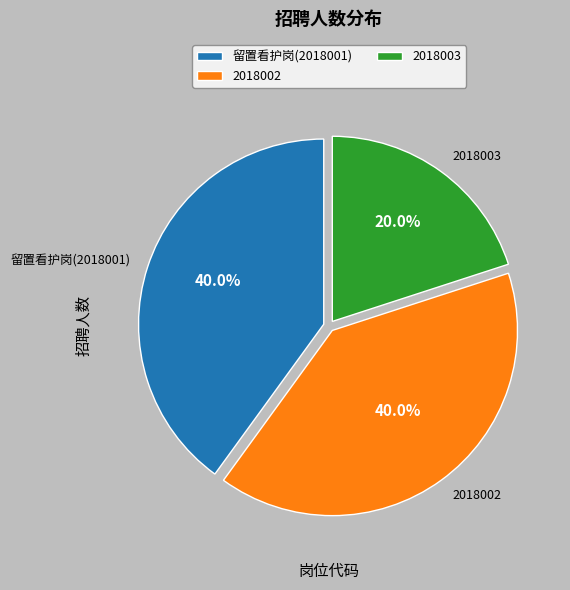

What is the total percentage of 2018002 and 留置看护岗(2018001)?

80.0%